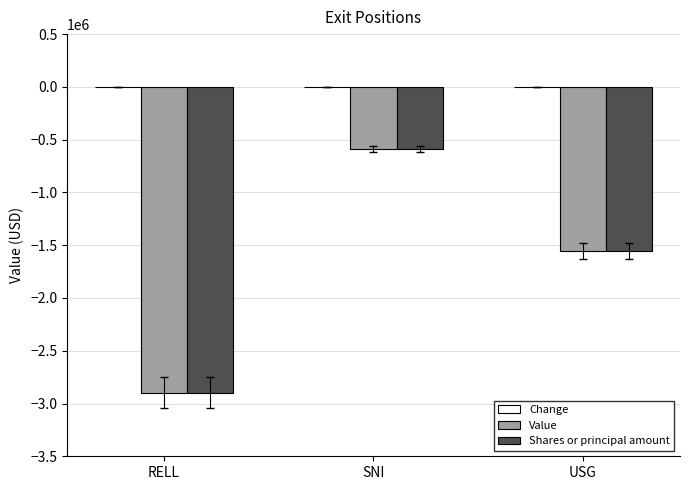

What is the total value across all series at SNI?

-1171888